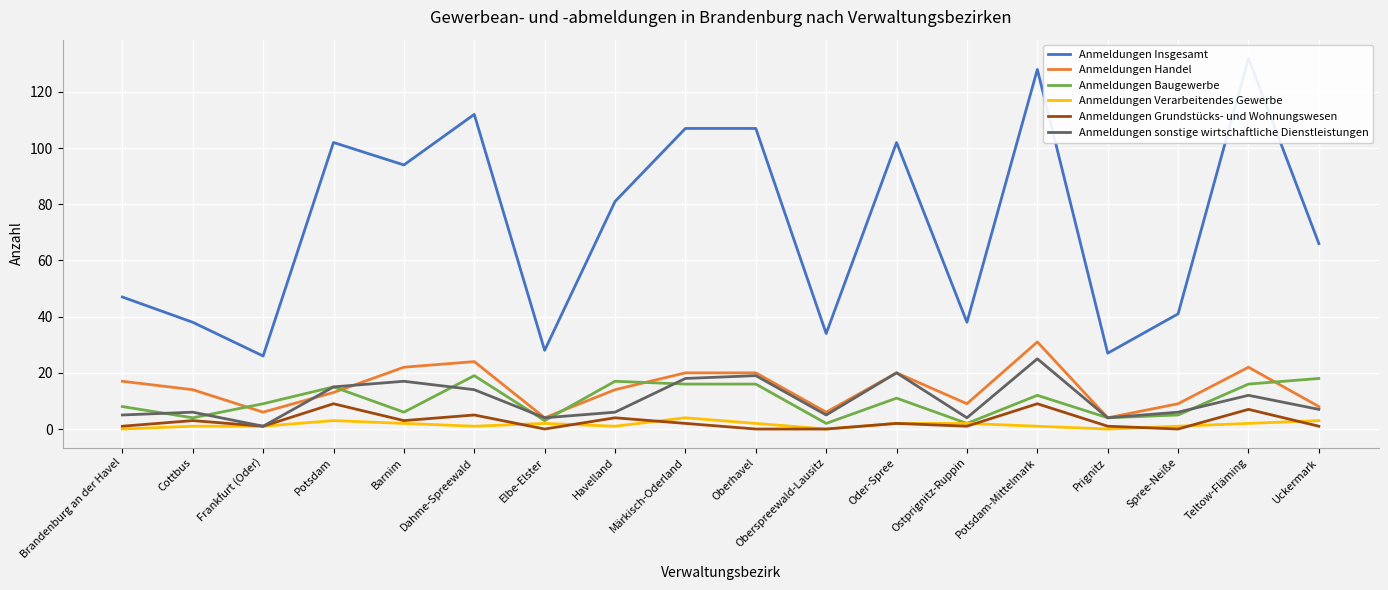

What is the sum of all Anmeldungen Baugewerbe values?

183